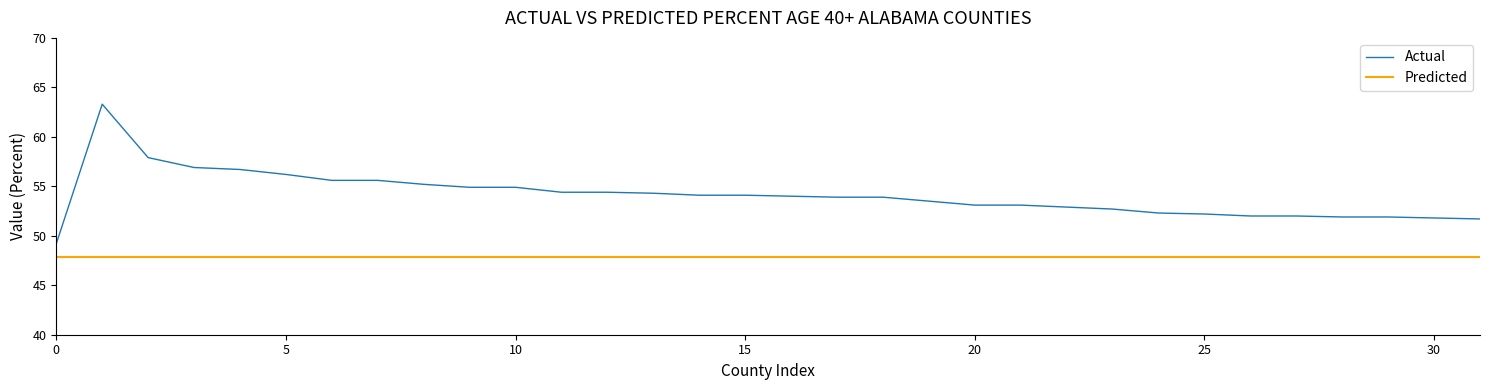

True or false: Predicted and Actual intersect in this chart.

False